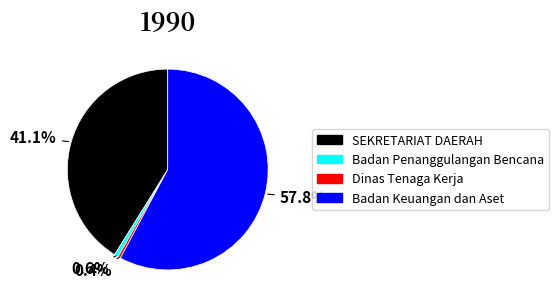

Does SEKRETARIAT DAERAH represent more than half of the total?

No